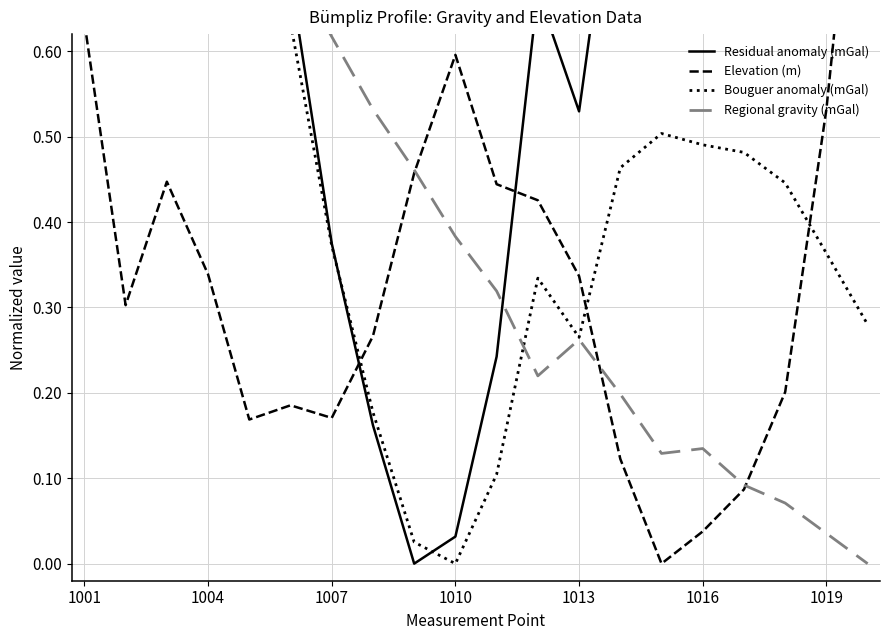

How many lines are shown in the chart?

4